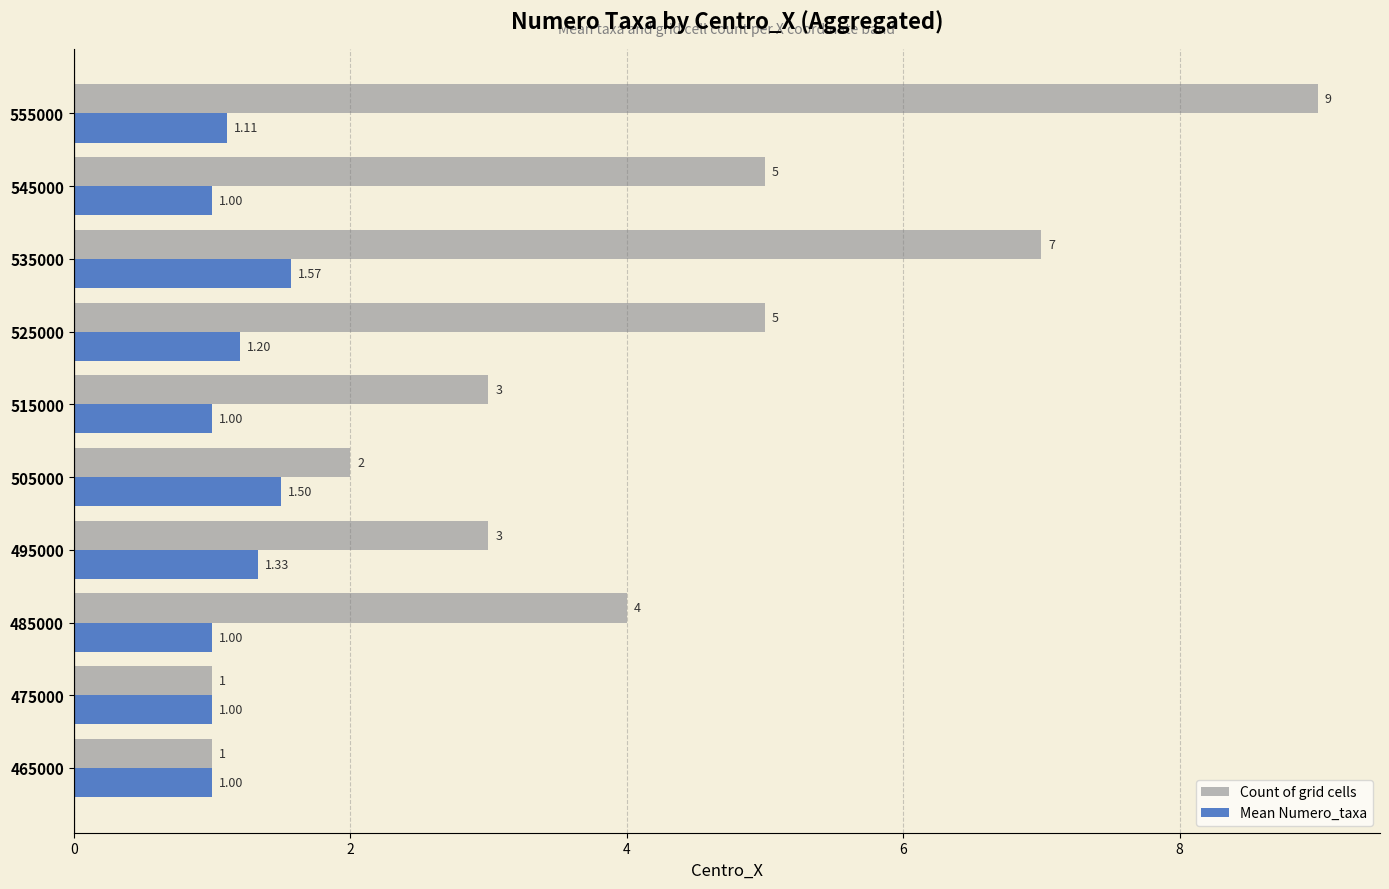

Rank the series by their maximum value, from highest to lowest.

Count of grid cells, Mean Numero_taxa